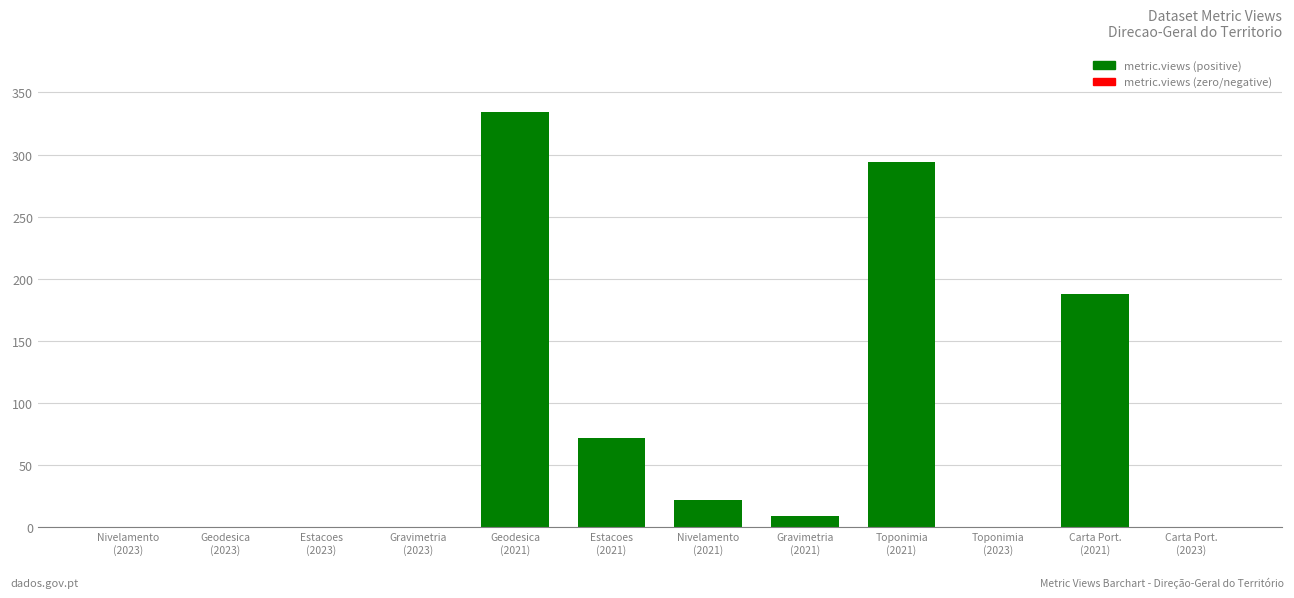

What is the average value?

77